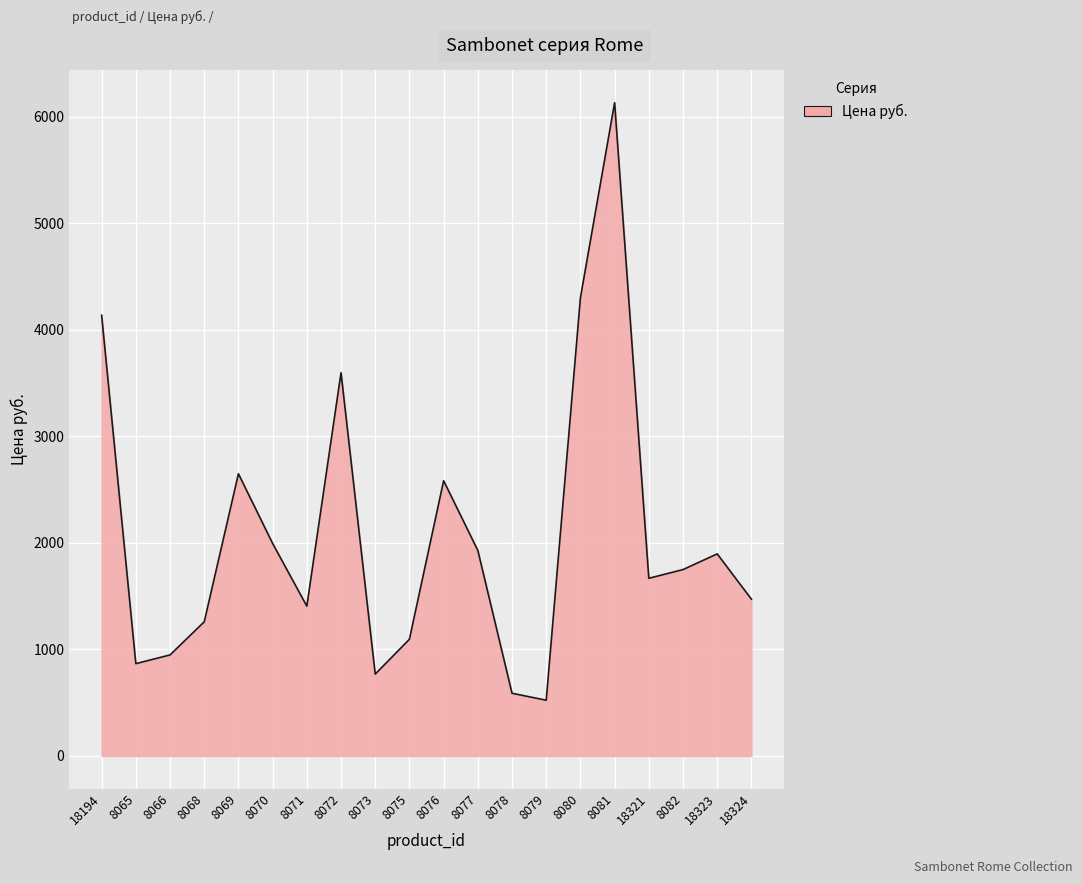

The chart shows a value of 184.8 at 8078. True or false?

False